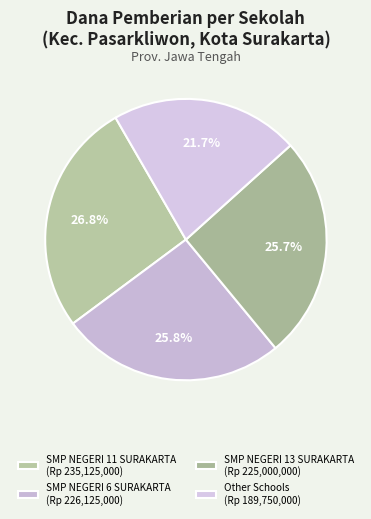

How many segments does this pie chart have?

4